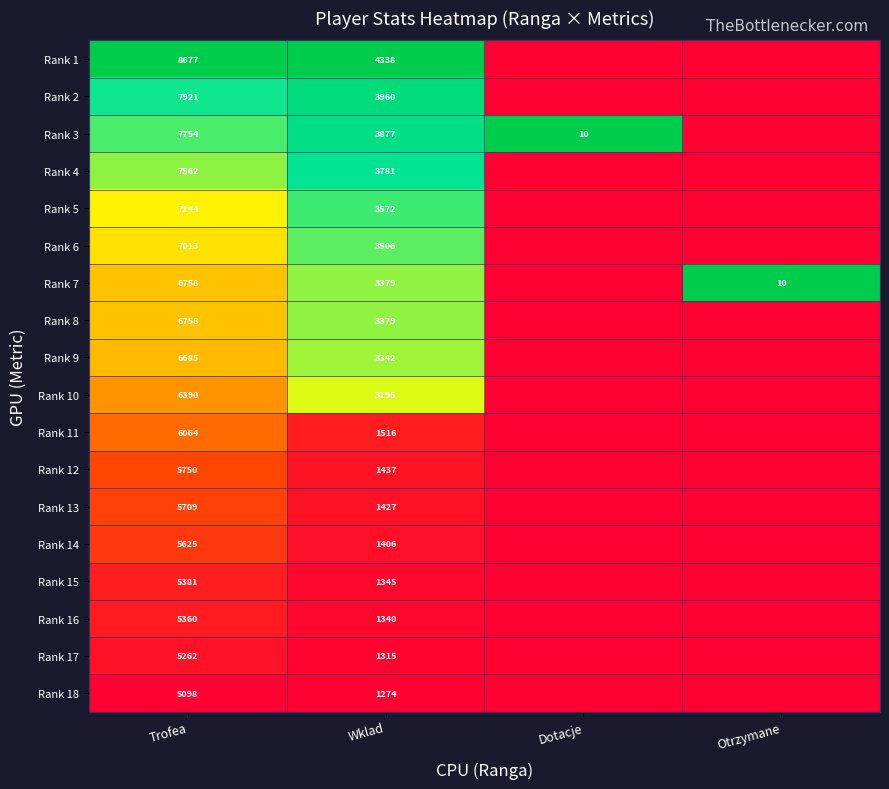

How many data points does each series have?

4